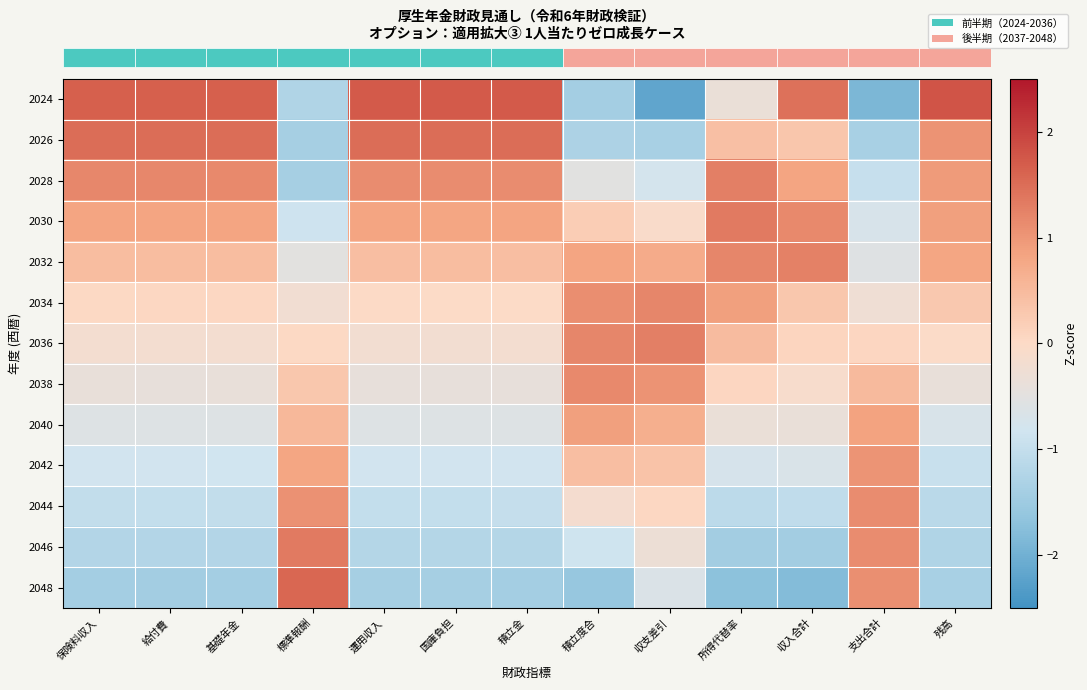

How many categories are shown in the chart?

13